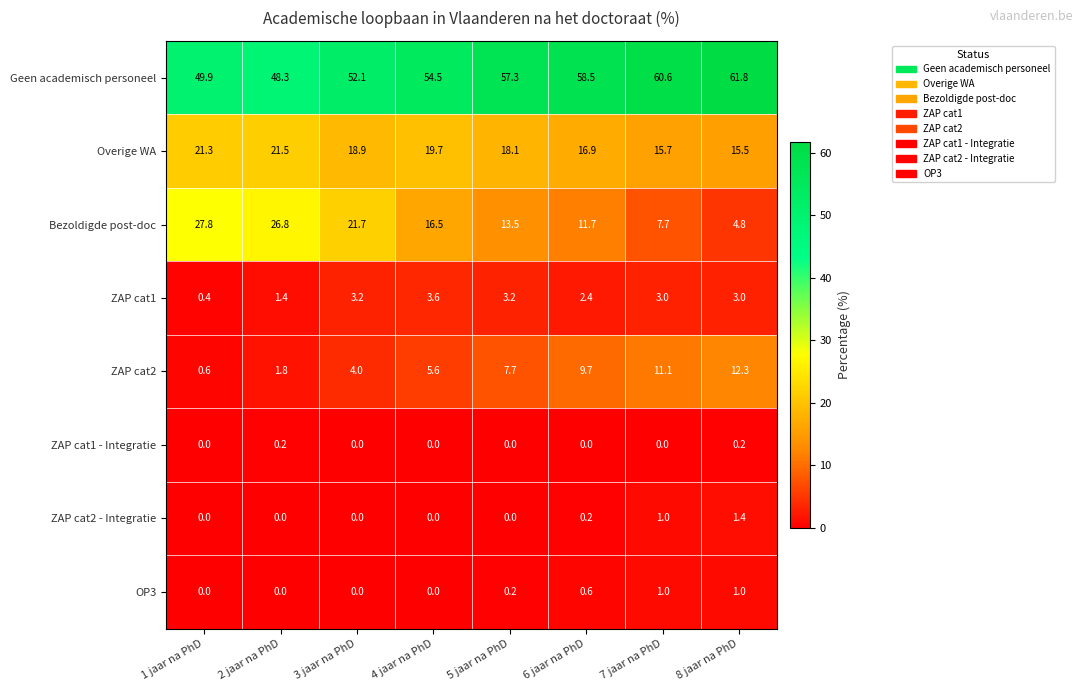

Which category has the highest value across all series?

8 jaar na PhD